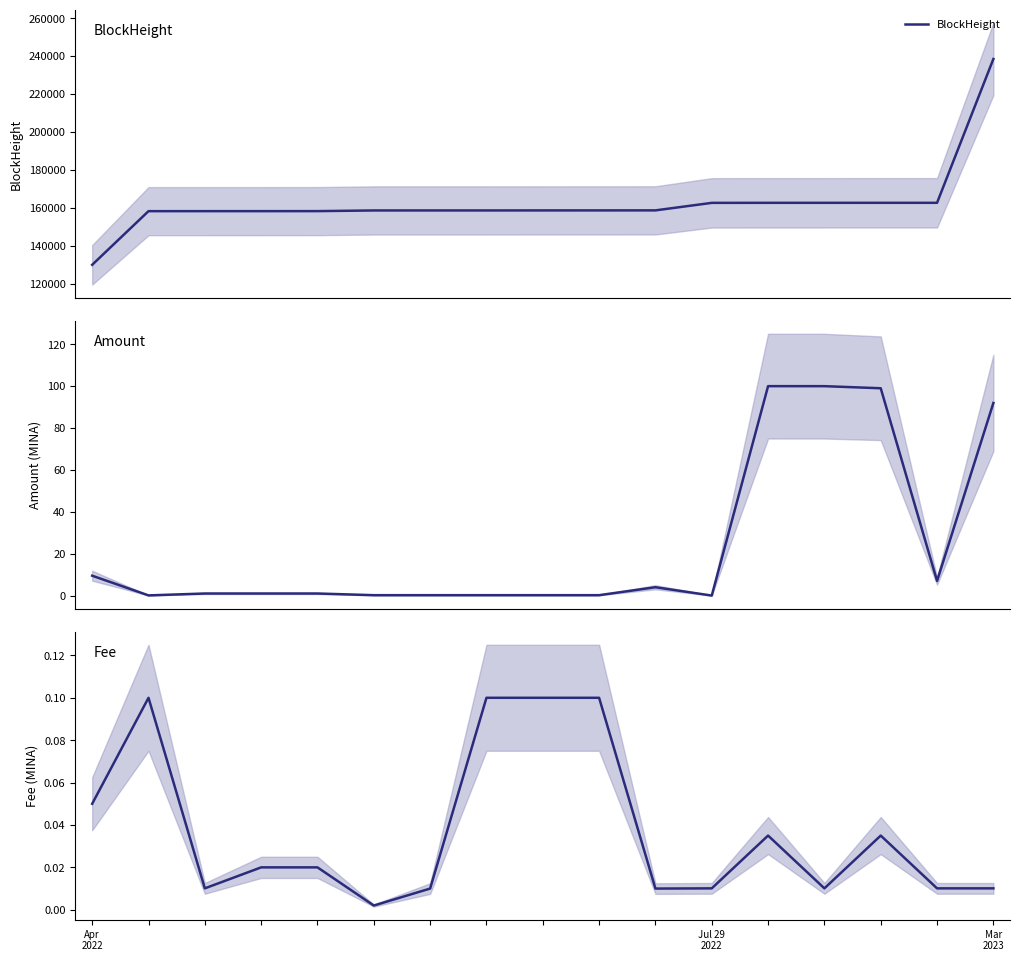

True or false: BlockHeight and Amount cross at least once.

False